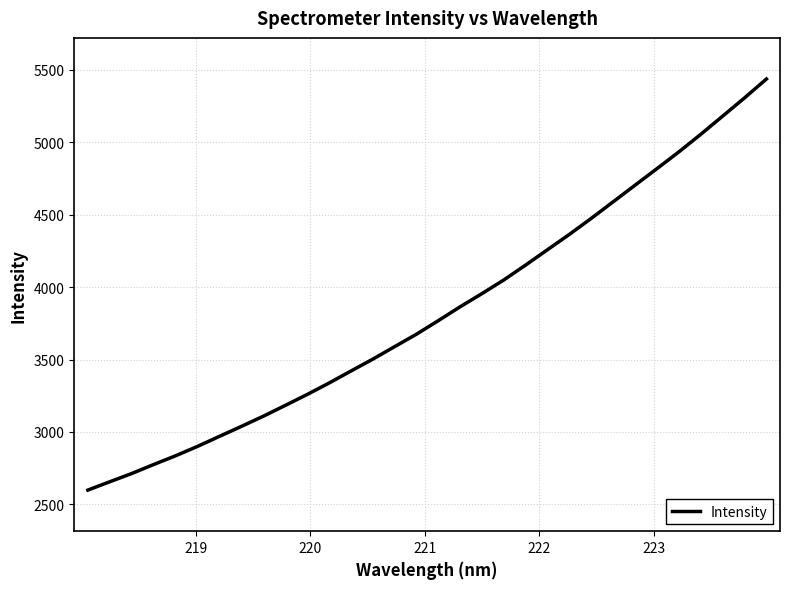

What is the greatest value displayed?

5436.9